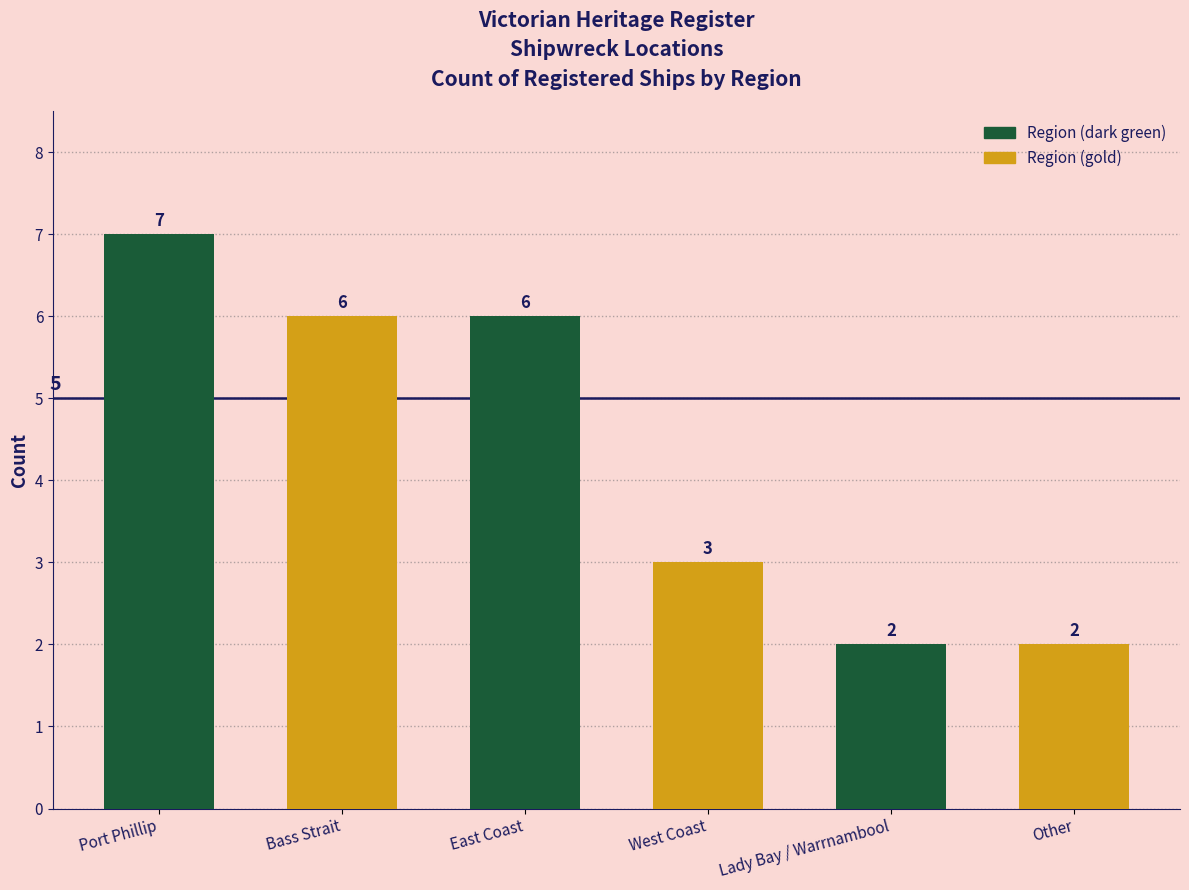

Where is the data nearest to the value 4?

West Coast